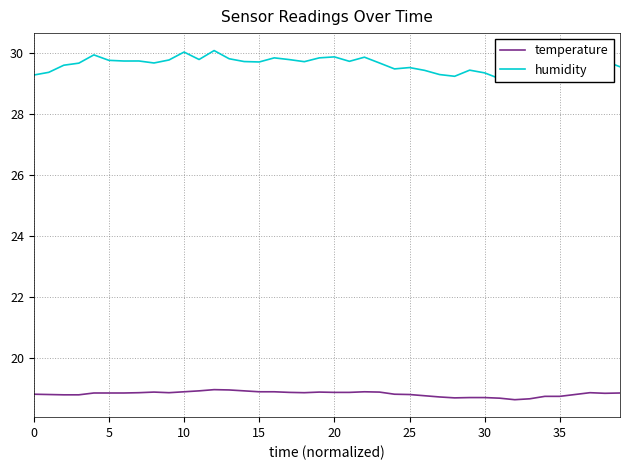

Reading right to left, what are all the values shown in this chart?

temperature: 18.8	18.8	18.9	18.8	18.7	18.7	18.6	18.6	18.7	18.7	18.7	18.7	18.7	18.8	18.8	18.8	18.9	18.9	18.9	18.9	18.9	18.9	18.9	18.9	18.9	18.9	18.9	19.0	18.9	18.9	18.9	18.9	18.9	18.8	18.8	18.8	18.8	18.8	18.8	18.8
humidity: 29.5	29.7	29.9	29.9	29.6	29.7	29.6	29.1	29.1	29.3	29.4	29.2	29.3	29.4	29.5	29.5	29.7	29.9	29.7	29.9	29.8	29.7	29.8	29.8	29.7	29.7	29.8	30.1	29.8	30.0	29.8	29.7	29.7	29.7	29.8	29.9	29.7	29.6	29.4	29.3